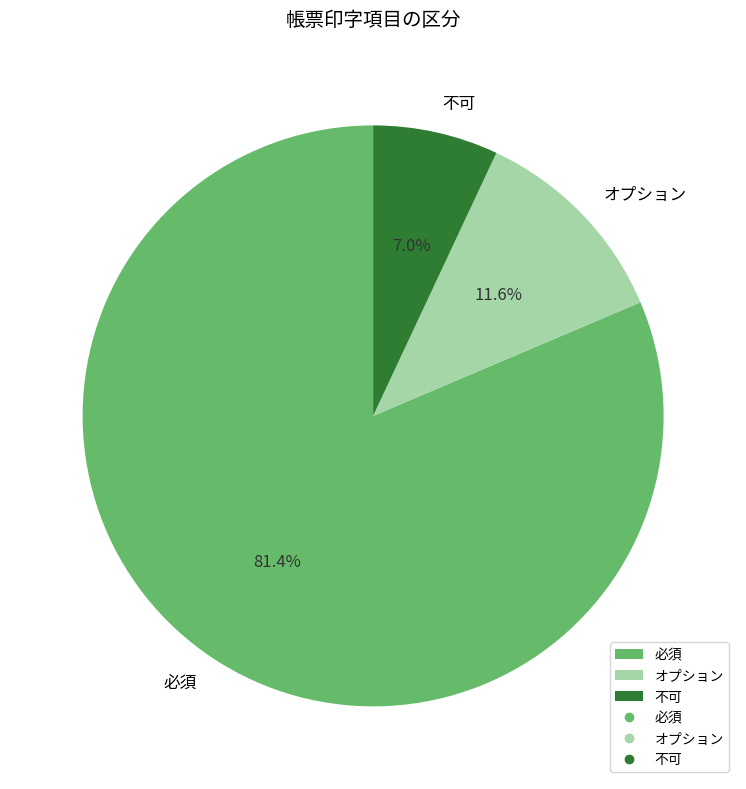

How many slices are in this pie chart?

3